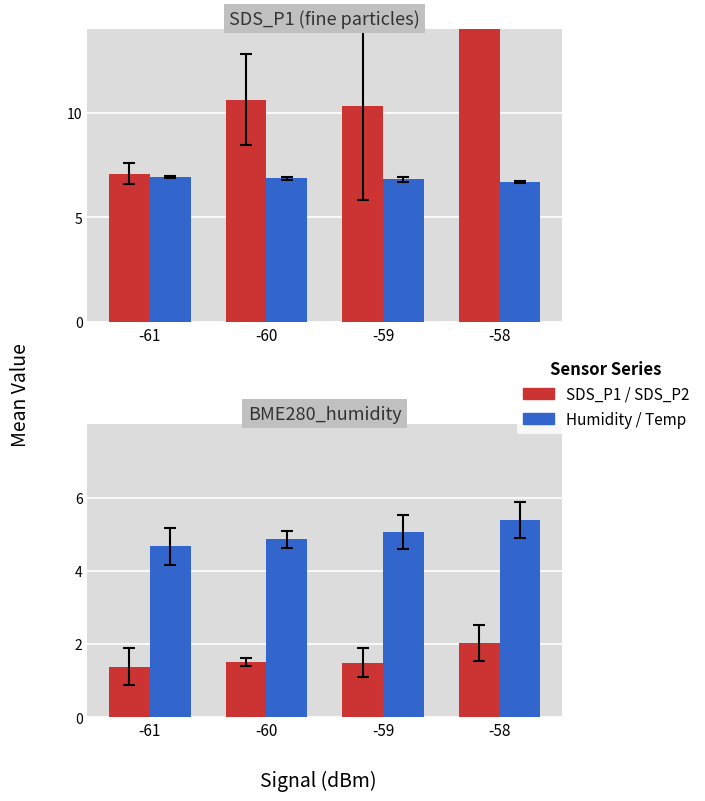

What is the smallest value displayed?

1.4